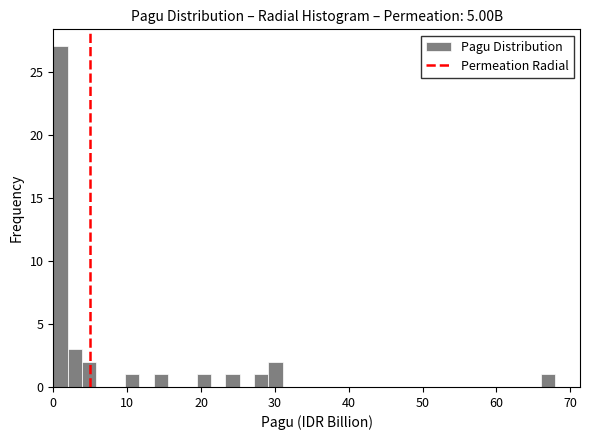

Read against the x-axis, roughly where is the centre of the tallest bar?

1